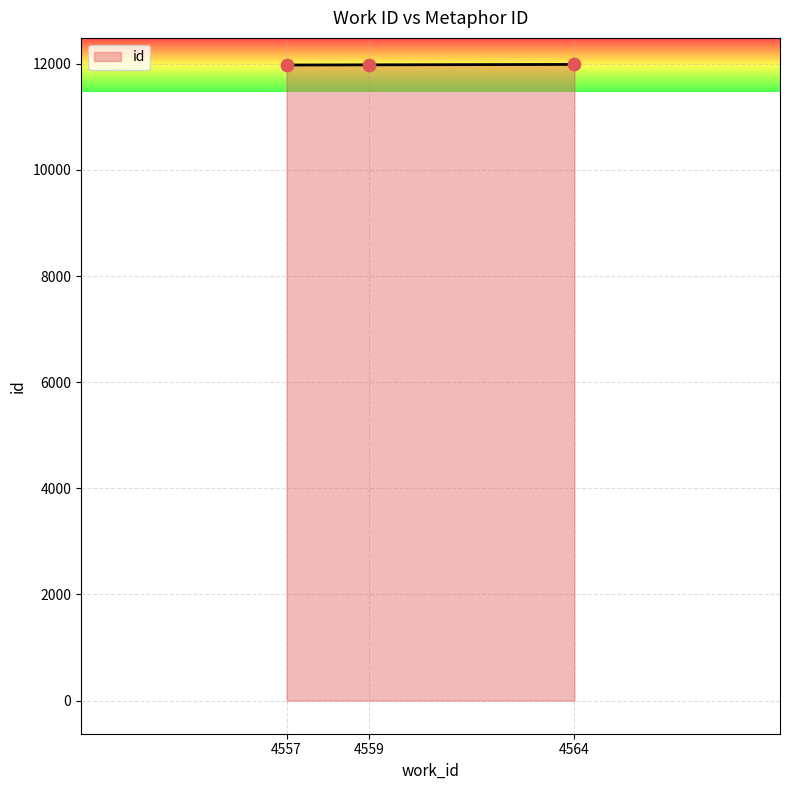

What is the ratio of the value at 4557 to the value at 4564?

1.0